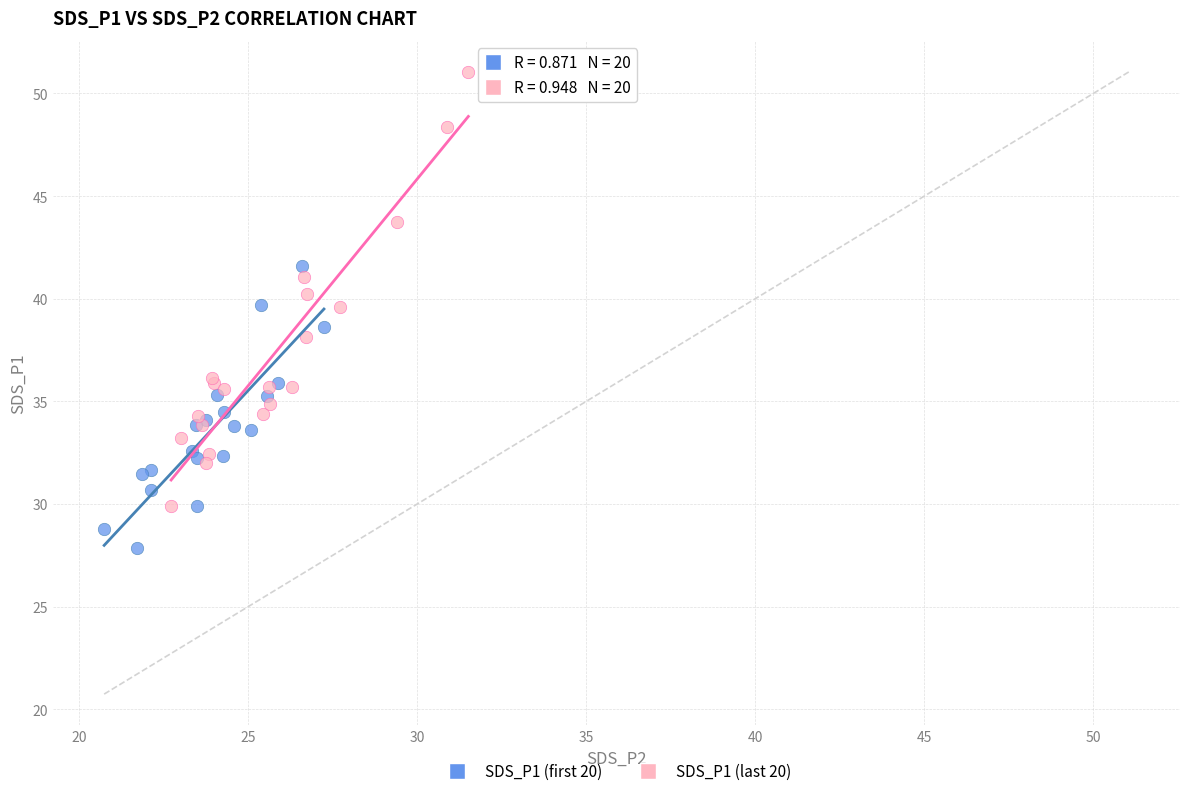

Which series has the largest Y range (max minus min)?

SDS_P1 (last 20)